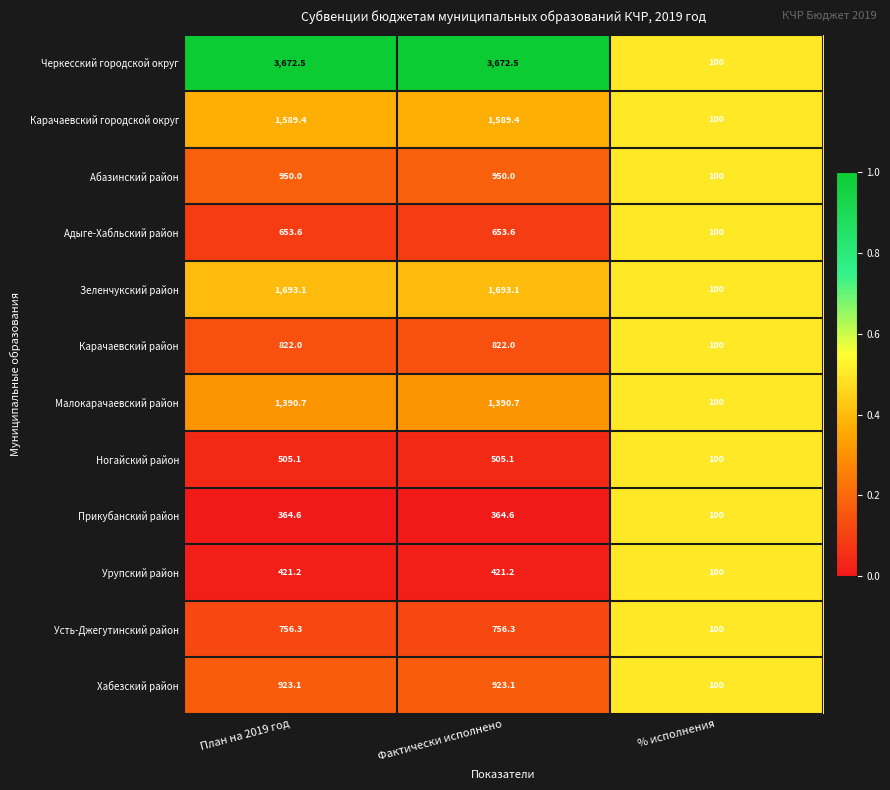

Rank the series at План на 2019 год from highest to lowest value.

Черкесский городской округ, Зеленчукский район, Карачаевский городской округ, Малокарачаевский район, Абазинский район, Хабезский район, Карачаевский район, Усть-Джегутинский район, Адыге-Хабльский район, Ногайский район, Урупский район, Прикубанский район